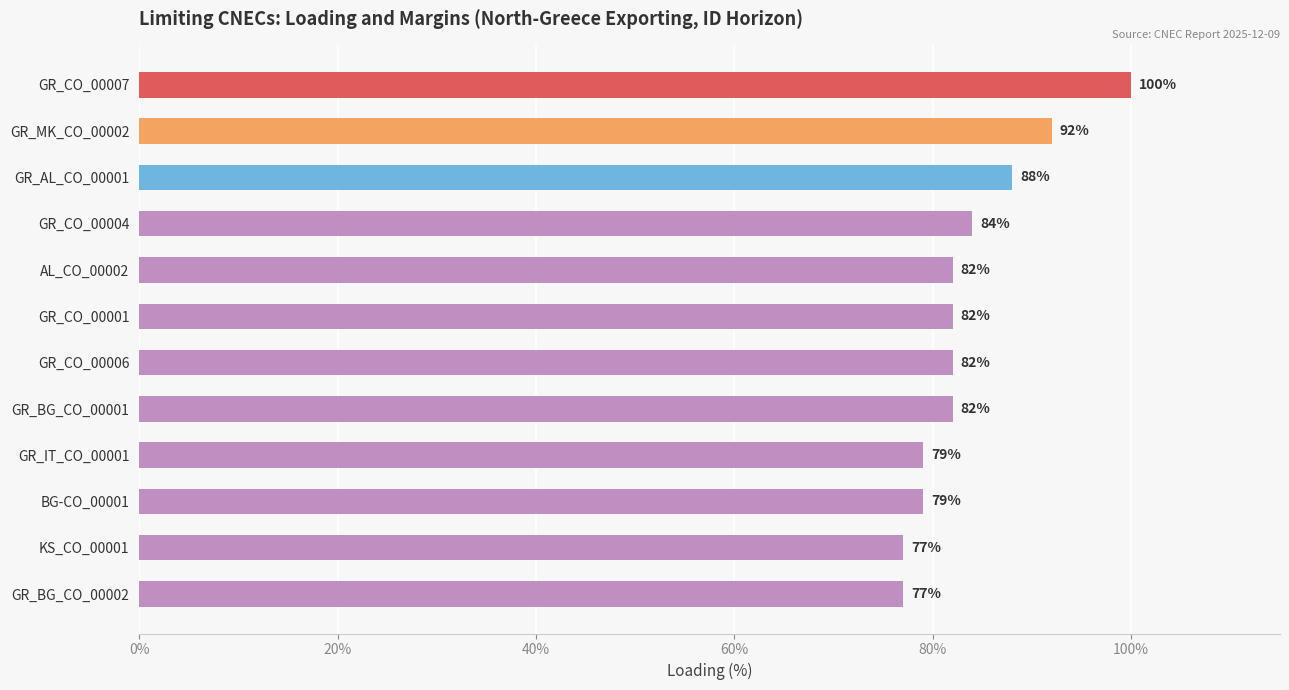

Is it true that the value at GR_IT_CO_00001 is 79?

True